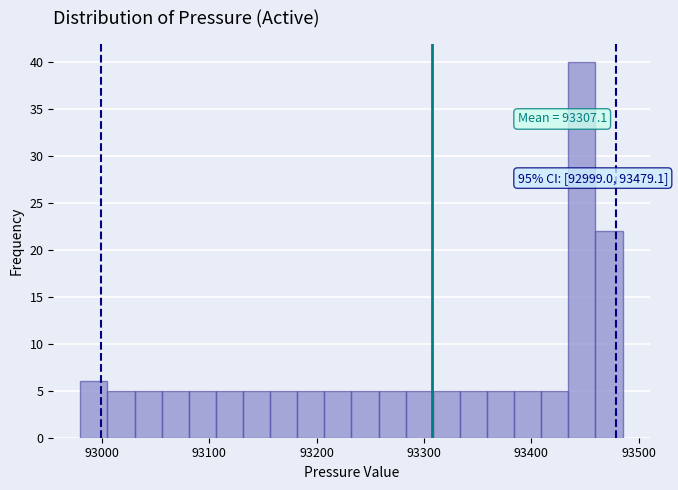

Around what value on the x-axis is the tallest bar? Give the approximate position of its centre, as read against the axis.

93450